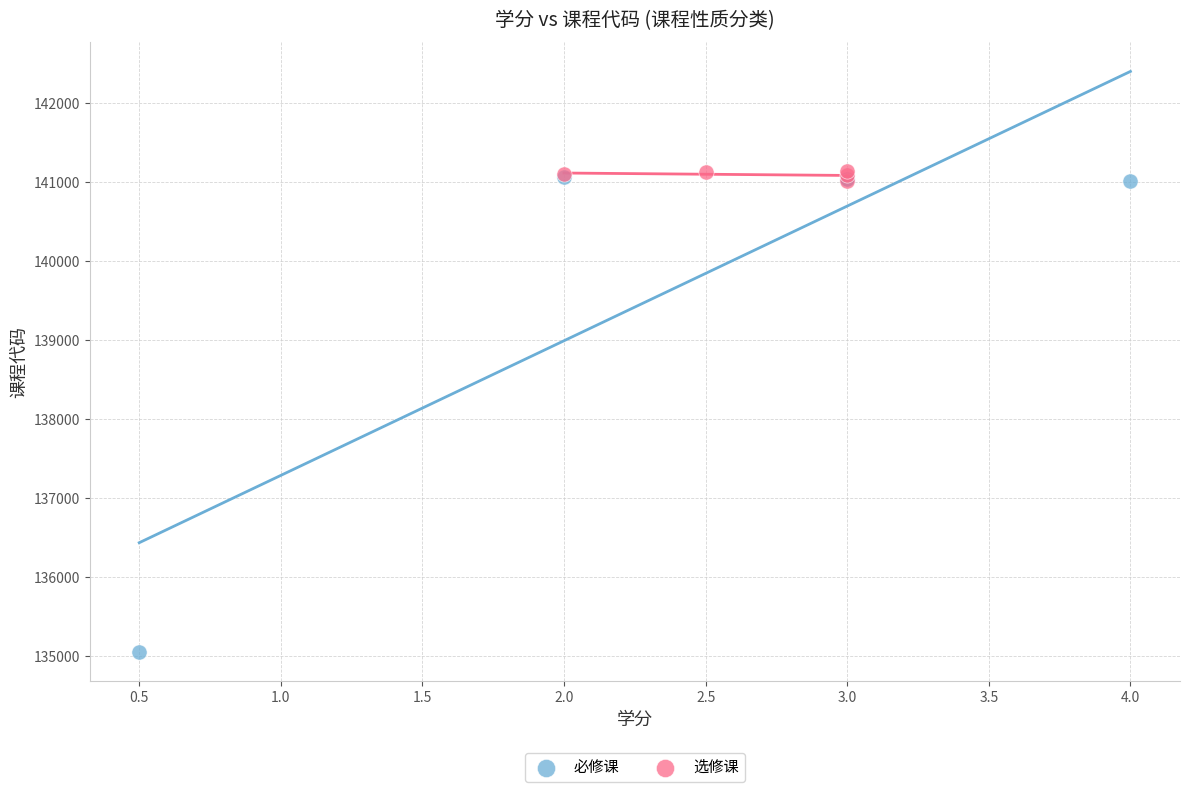

Which series has the widest spread of Y values?

必修课